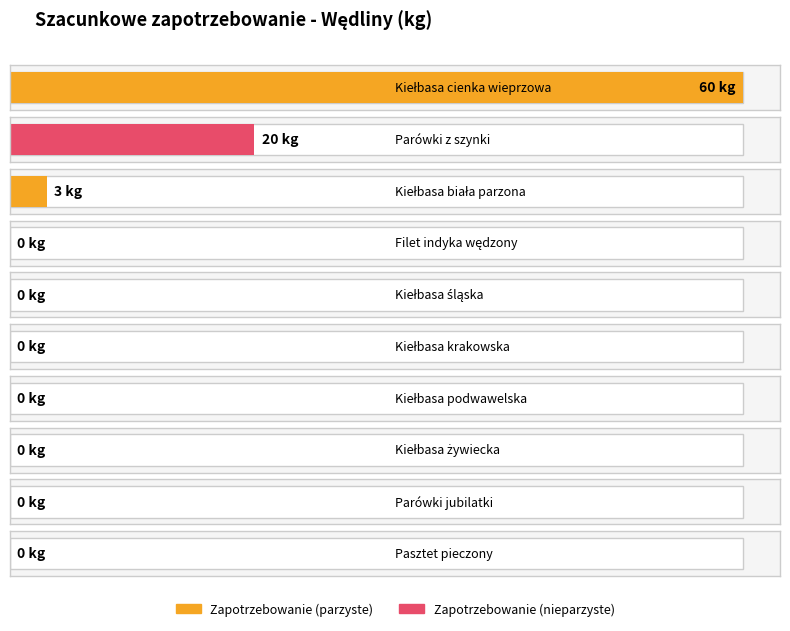

Between Pasztet pieczony and Filet indyka wędzony, which is larger?

Pasztet pieczony